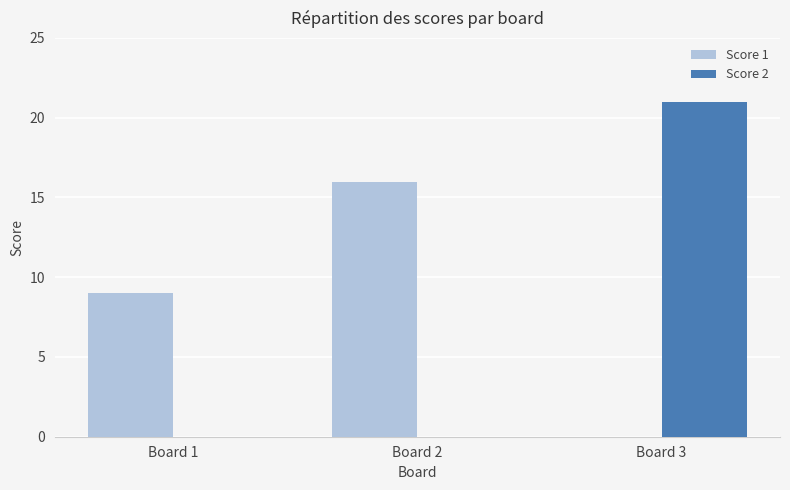

What is the sum of the Score 1 values at Board 1 and Board 3?

9